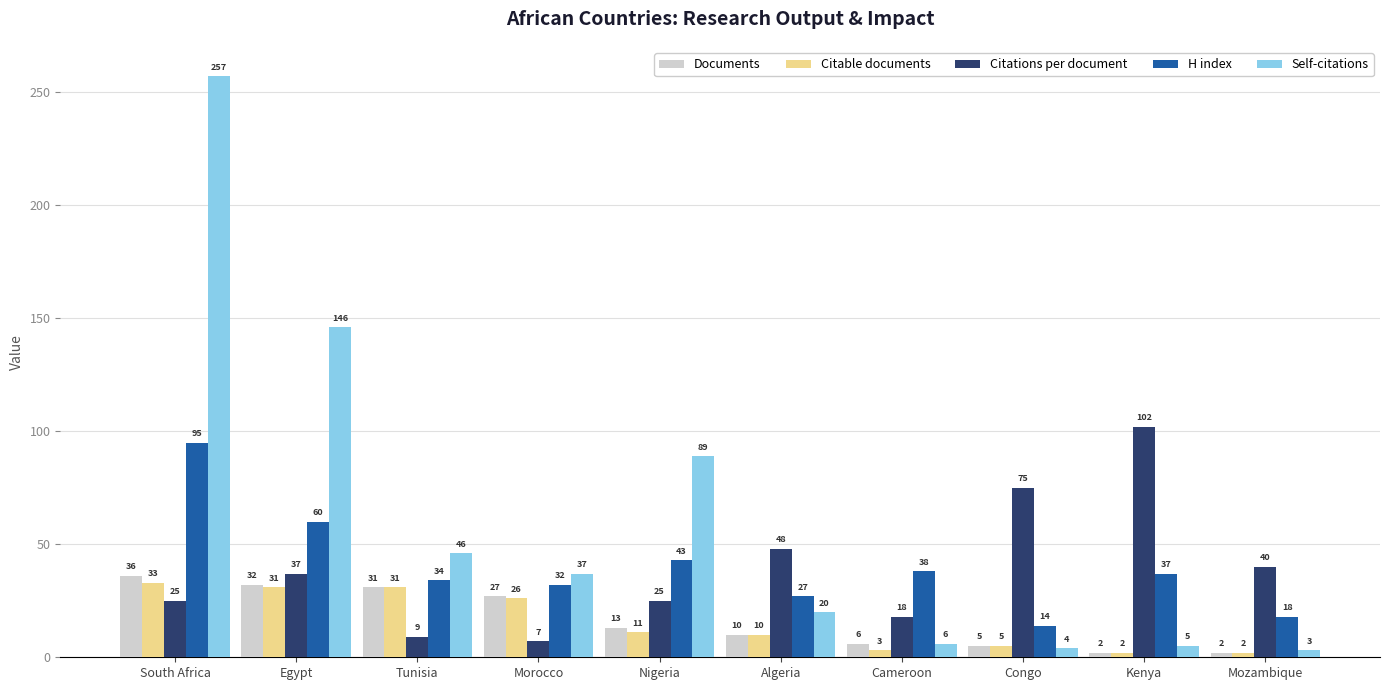

Count the number of categories in the chart.

10